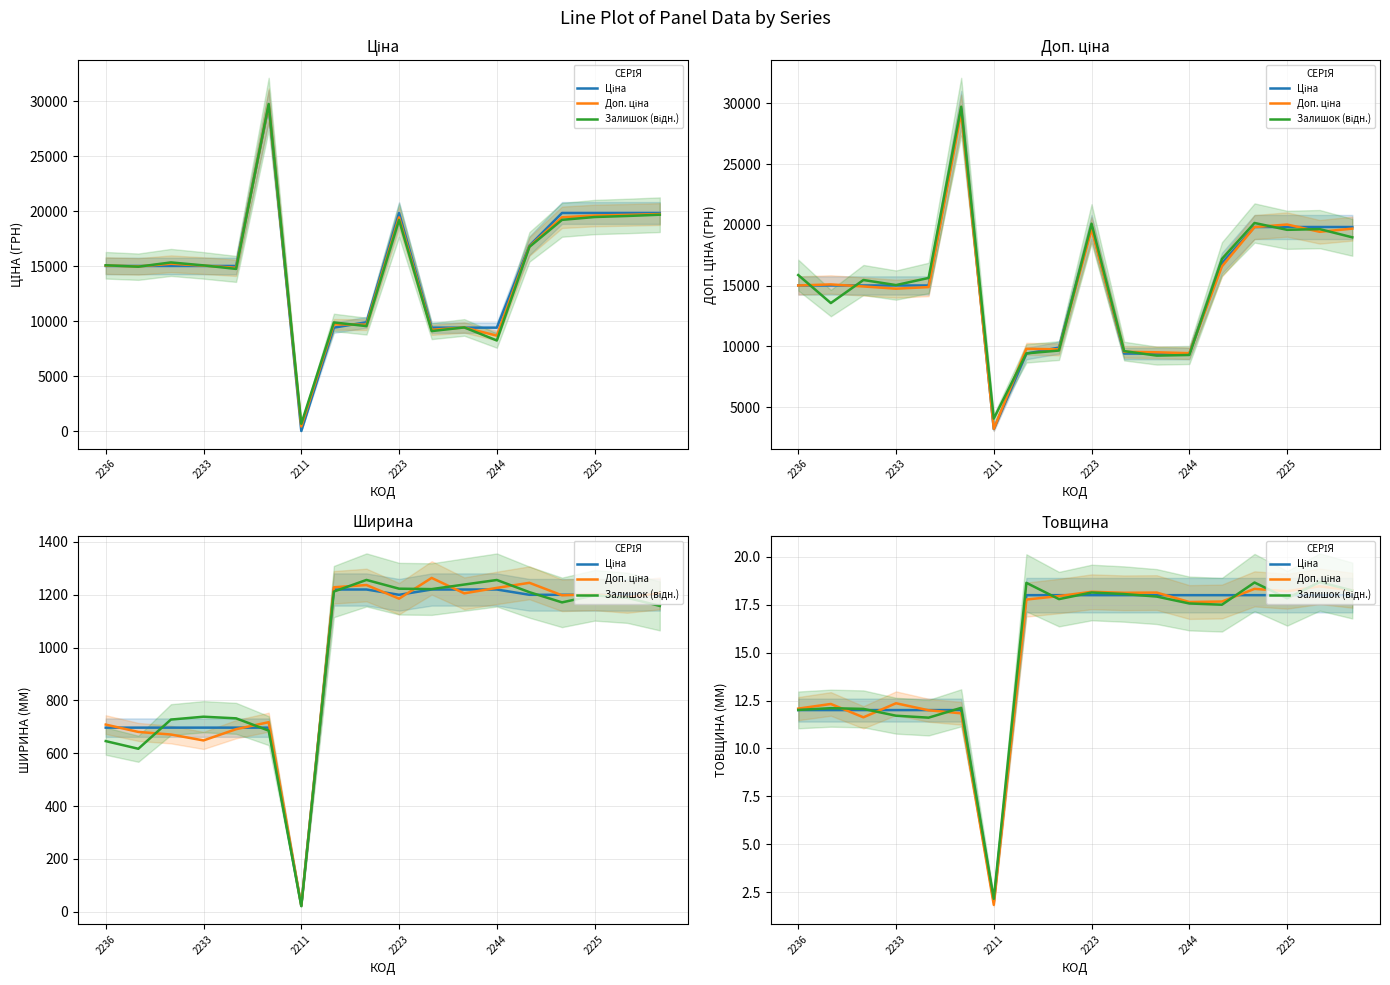

Does the chart display data point markers on the line(s)?

No